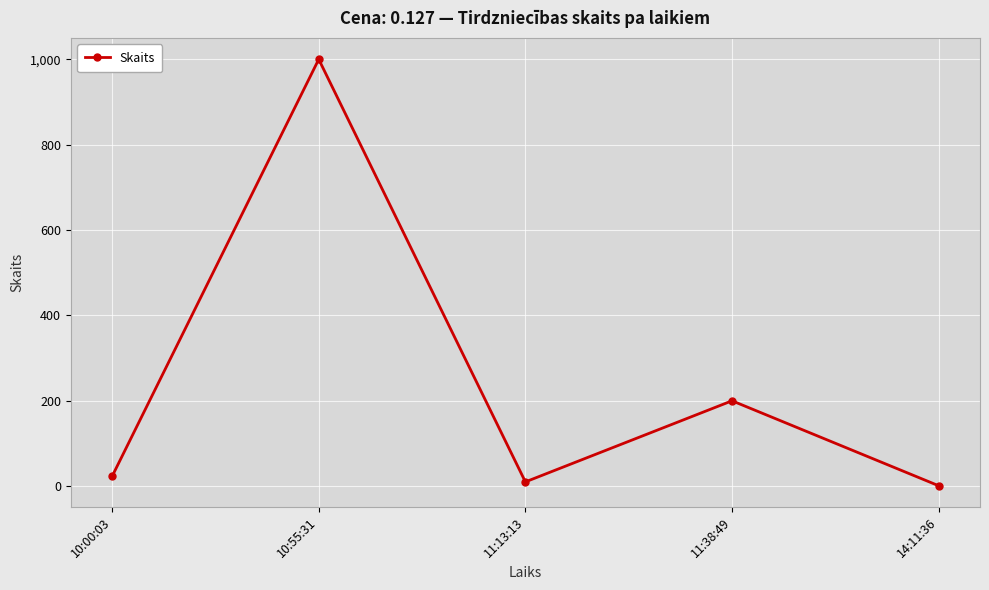

What value does the data have at 10:55:31?

1000